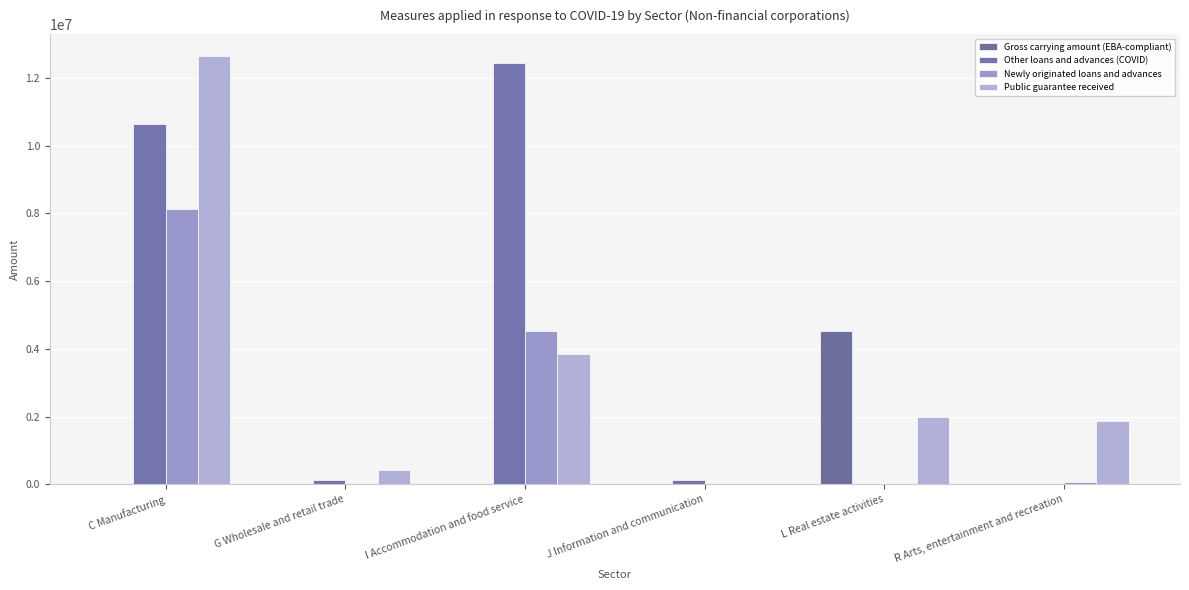

Does the chart contain stacked bars?

No